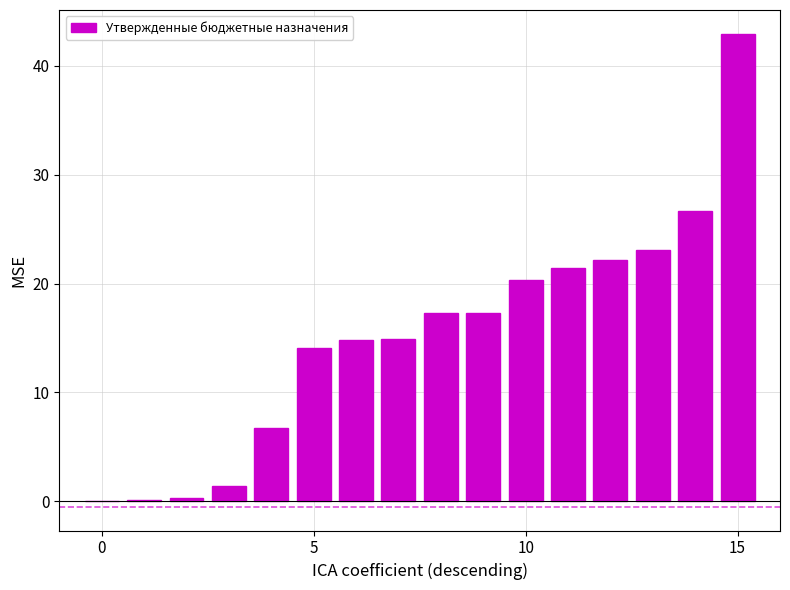

What is the sum of all values?

243.6